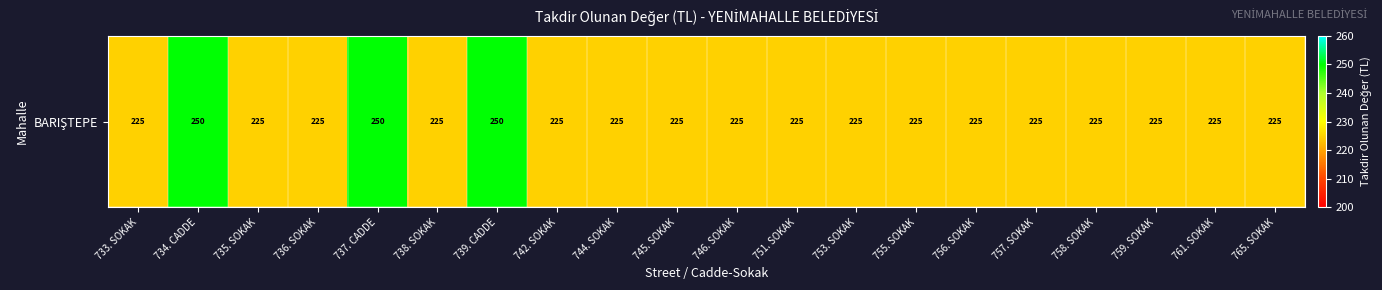

The chart shows a value of 225 at 755. SOKAK. True or false?

True